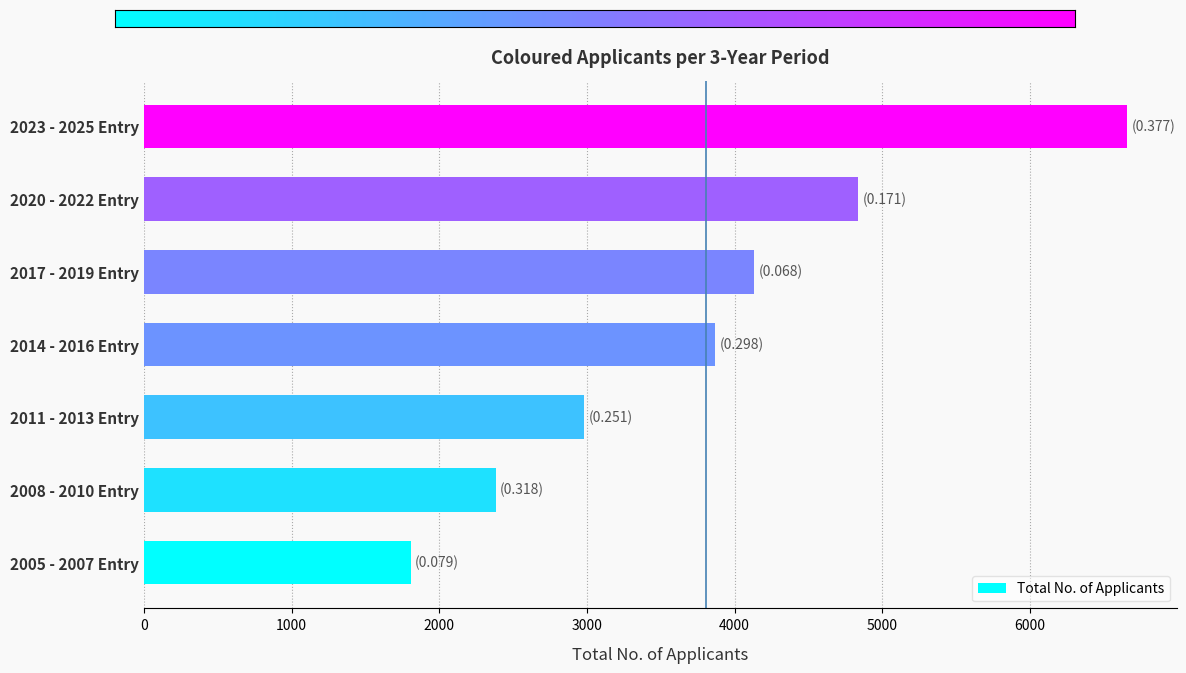

What is the sum of the values at 2011 - 2013 Entry and 2023 - 2025 Entry?

9639